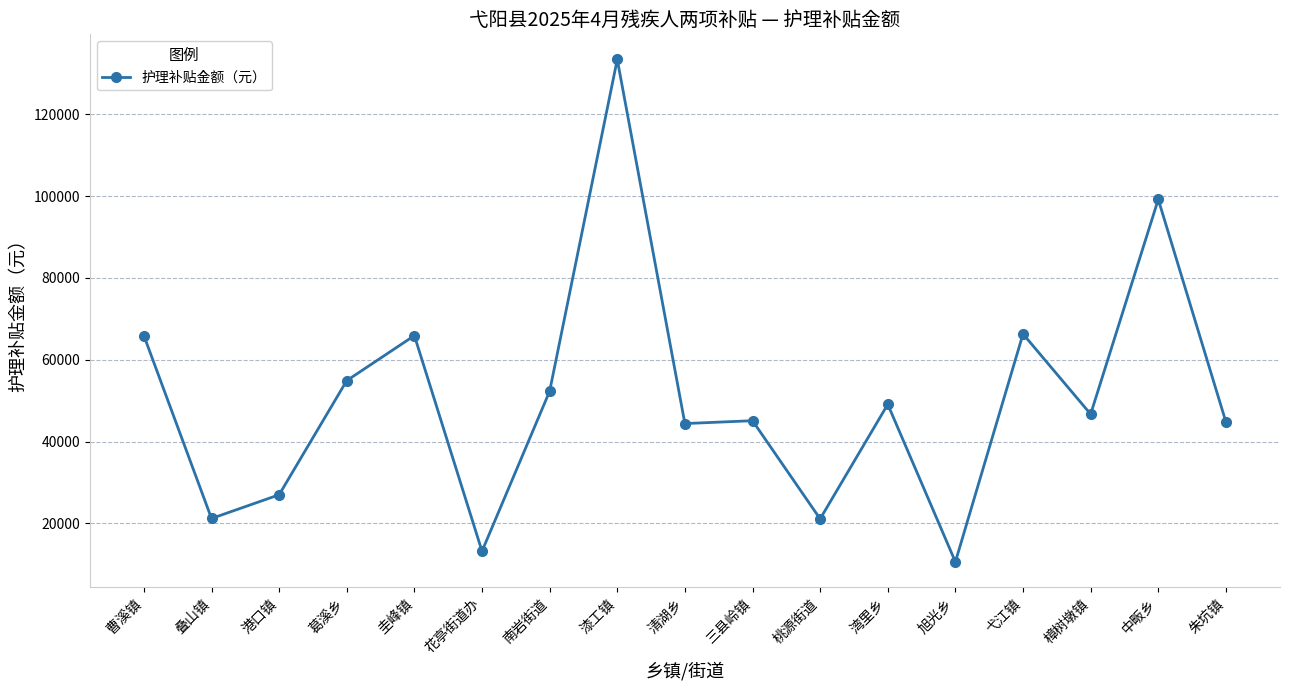

Which label corresponds to the smallest value in the chart?

旭光乡